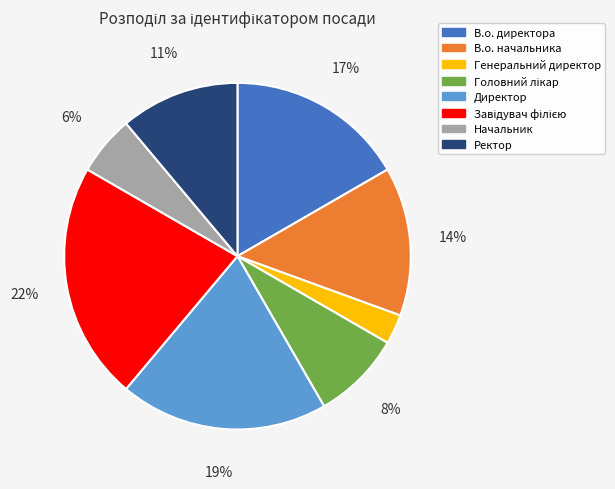

Is there a majority slice in this chart?

No